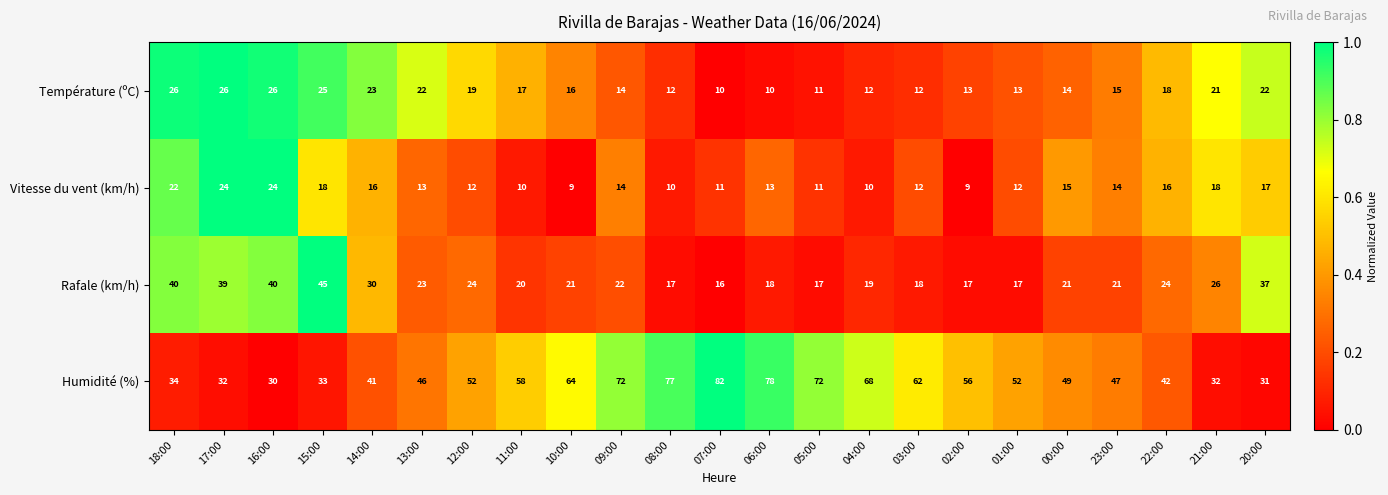

True or false: Rafale (km/h) has a value of 13 at 15:00.

False